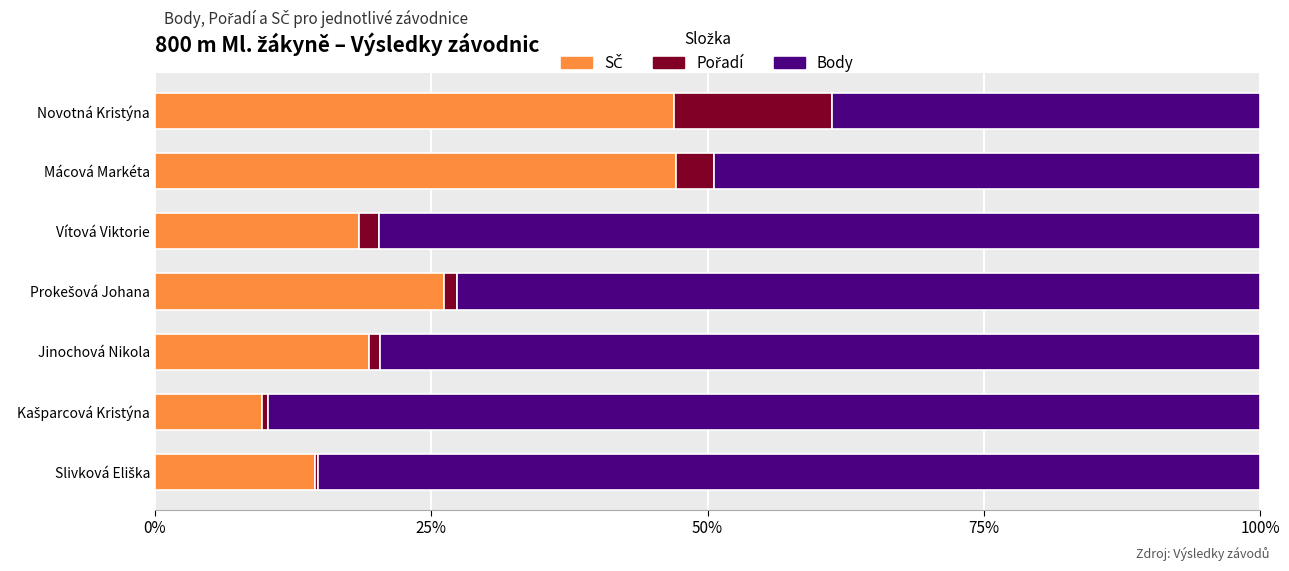

What is the total value across all series at Mácová Markéta?

100.0